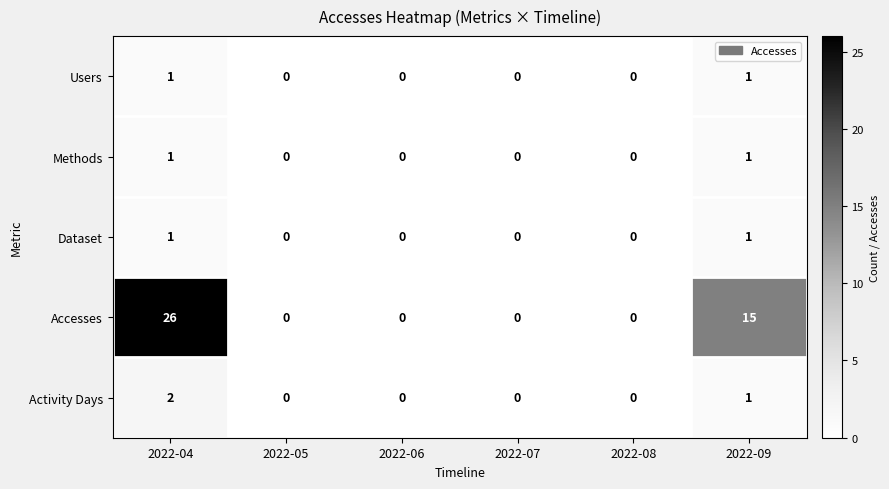

Which series has the widest spread of values?

Accesses